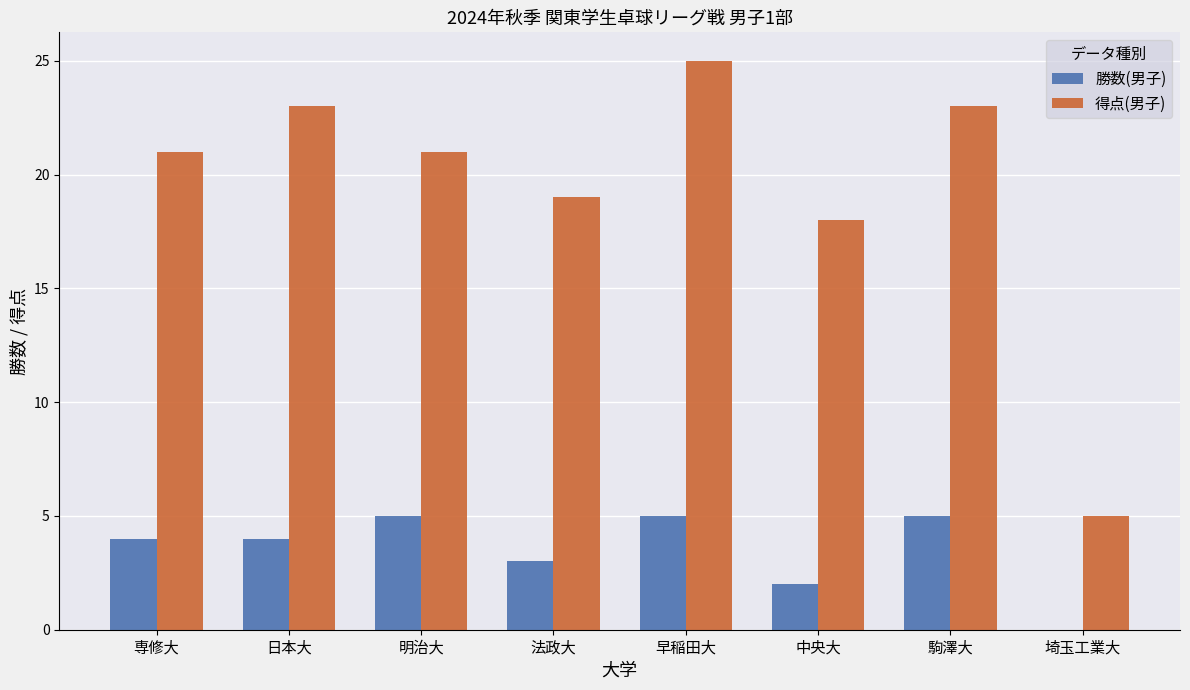

Which series has the largest total across all categories?

得点(男子)